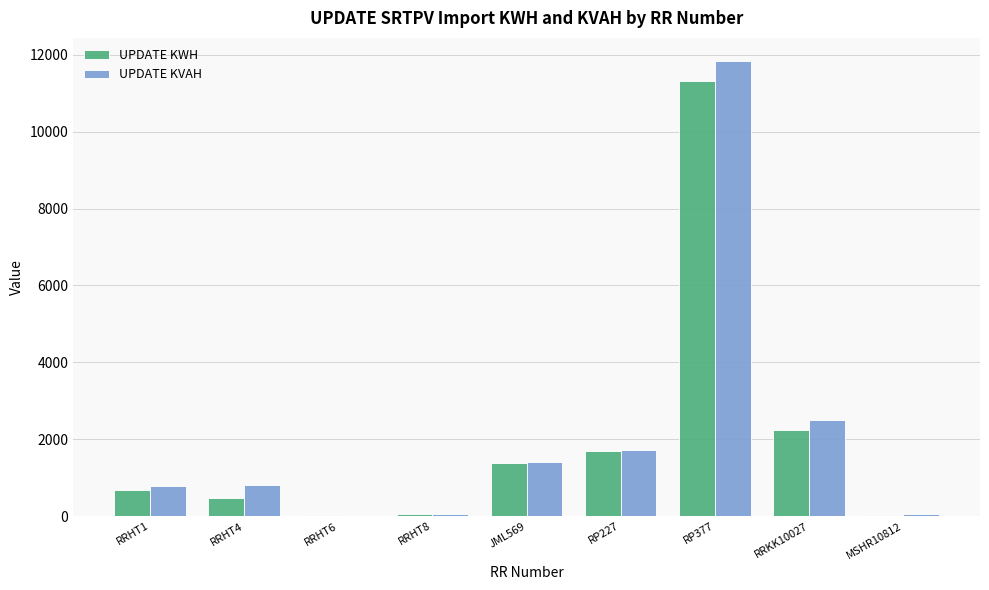

Are the bars grouped side by side (vs. stacked)?

Yes